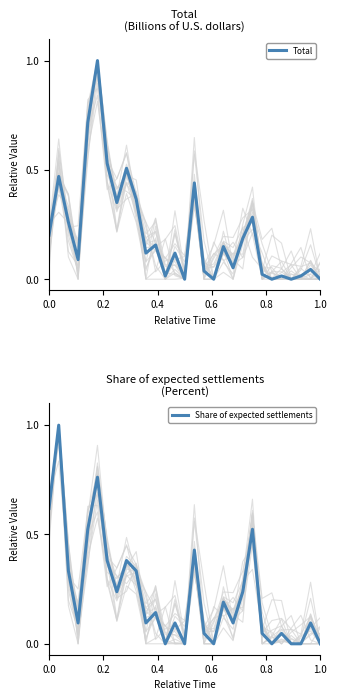

How many lines are shown in the chart?

2